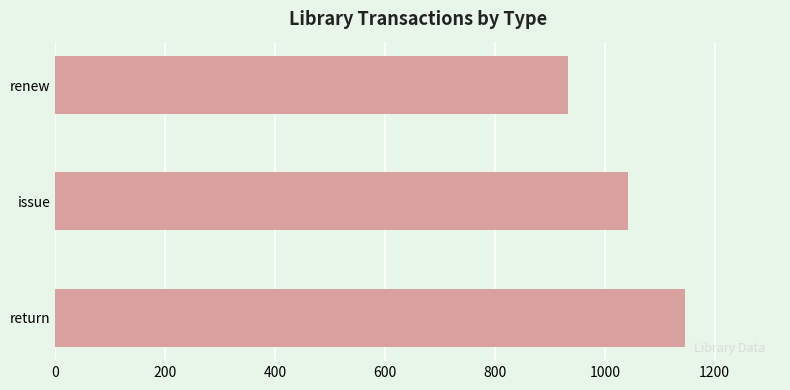

What is the change in value from return to issue?

-105